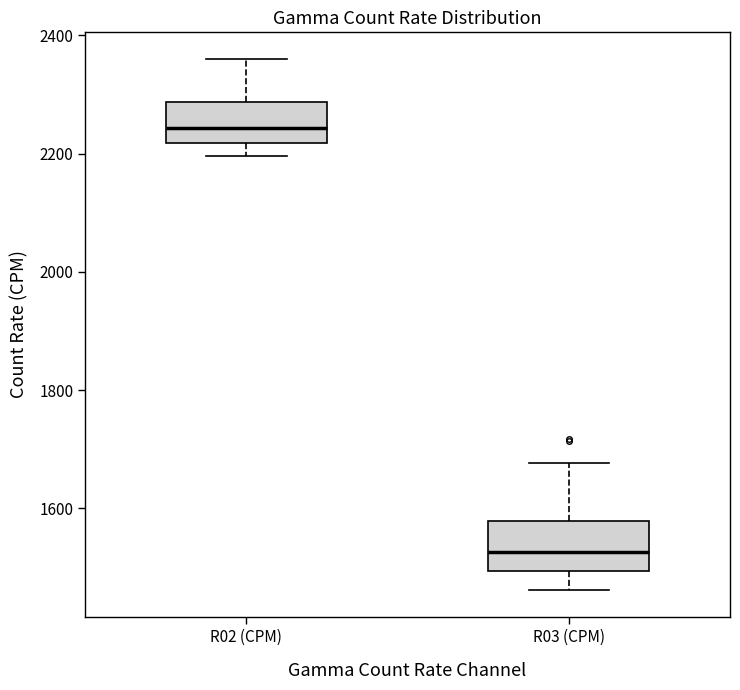

Reading left to right, transcribe this box plot: for each box, give where its median line is, the range the box spans, and where its two whiskers end, as read against the y-axis. The values are not printed on the chart, so give them approximately, as read against the axis.

R02 (CPM): median 2240, box 2220 to 2280, whiskers 2200 to 2360
R03 (CPM): median 1520, box 1500 to 1580, whiskers 1460 to 1680